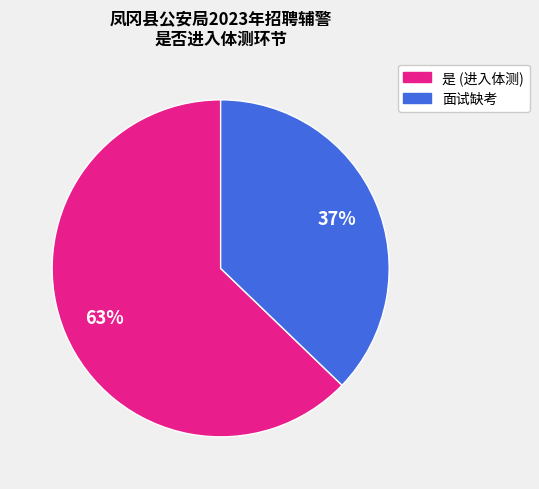

To the nearest percent, what is the average slice percentage?

50%